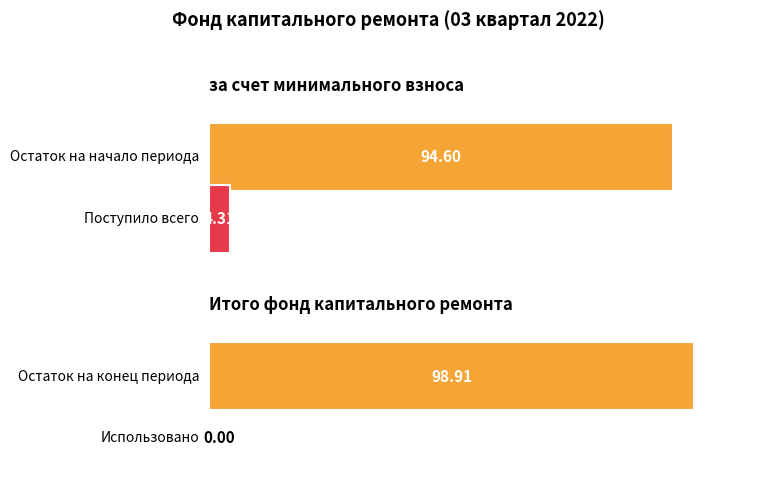

The value of за счет минимального взноса at Пени is -63.7. True or false?

False